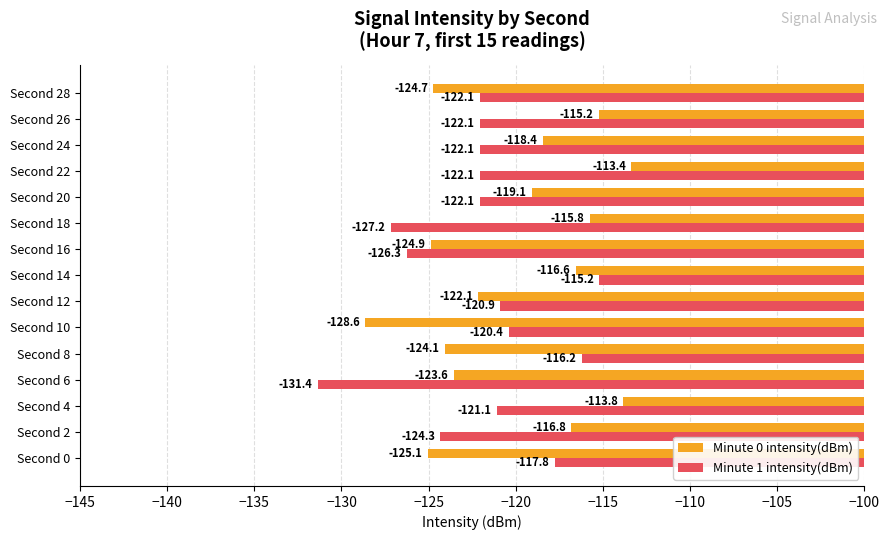

At which label is Minute 0 intensity(dBm) closest to -121?

Second 12